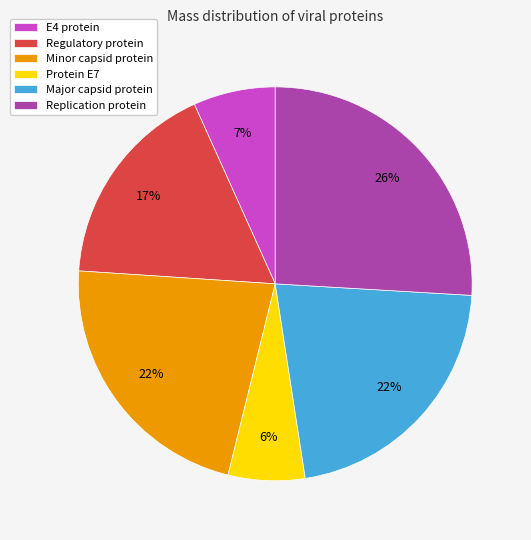

Do E4 protein and Replication protein together represent more than half of the pie?

No